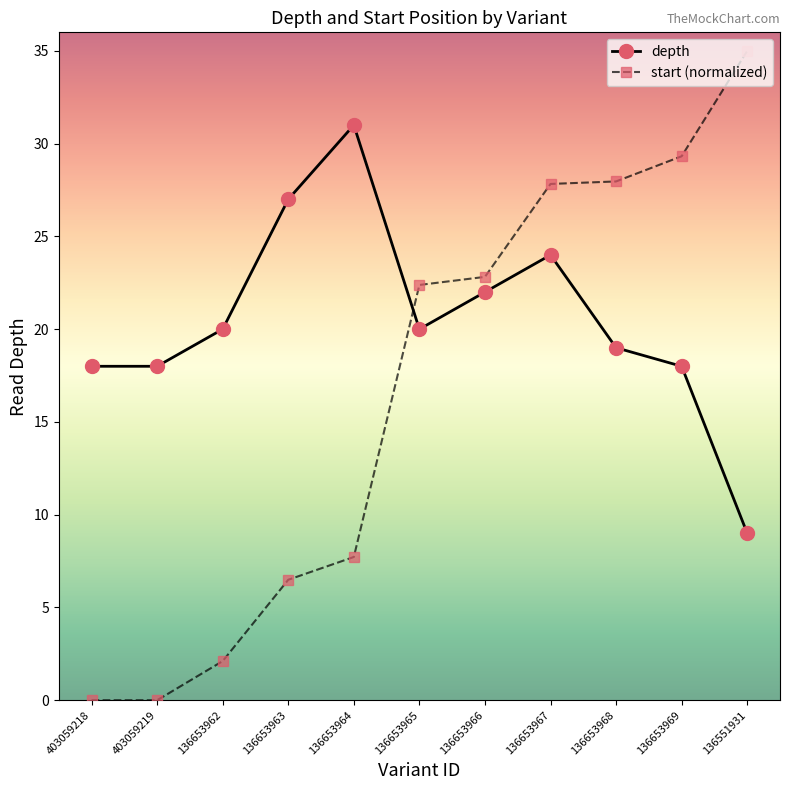

Does the chart display data point markers on the line(s)?

Yes